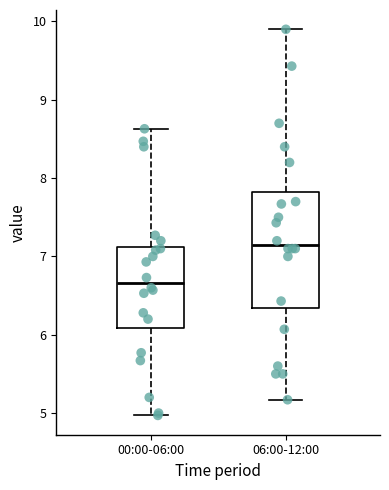

Reading left to right, read every box against the y-axis: the position of its median line, the range the box covers, and the ends of its whiskers. The values are not printed on the chart, so give them approximately, as read against the axis.

00:00-06:00: median 6.7, box 6.1 to 7.1, whiskers 5.0 to 8.6
06:00-12:00: median 7.2, box 6.3 to 7.8, whiskers 5.2 to 9.9